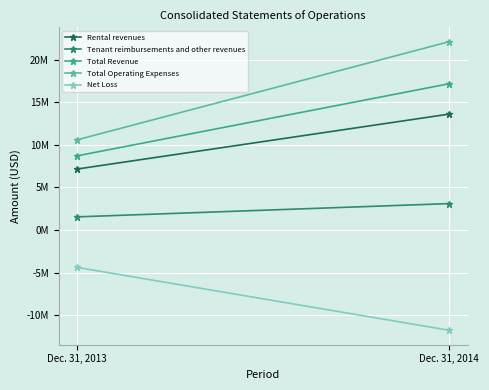

Between Dec. 31, 2013 and Dec. 31, 2014, which series saw the biggest shift?

Total Operating Expenses